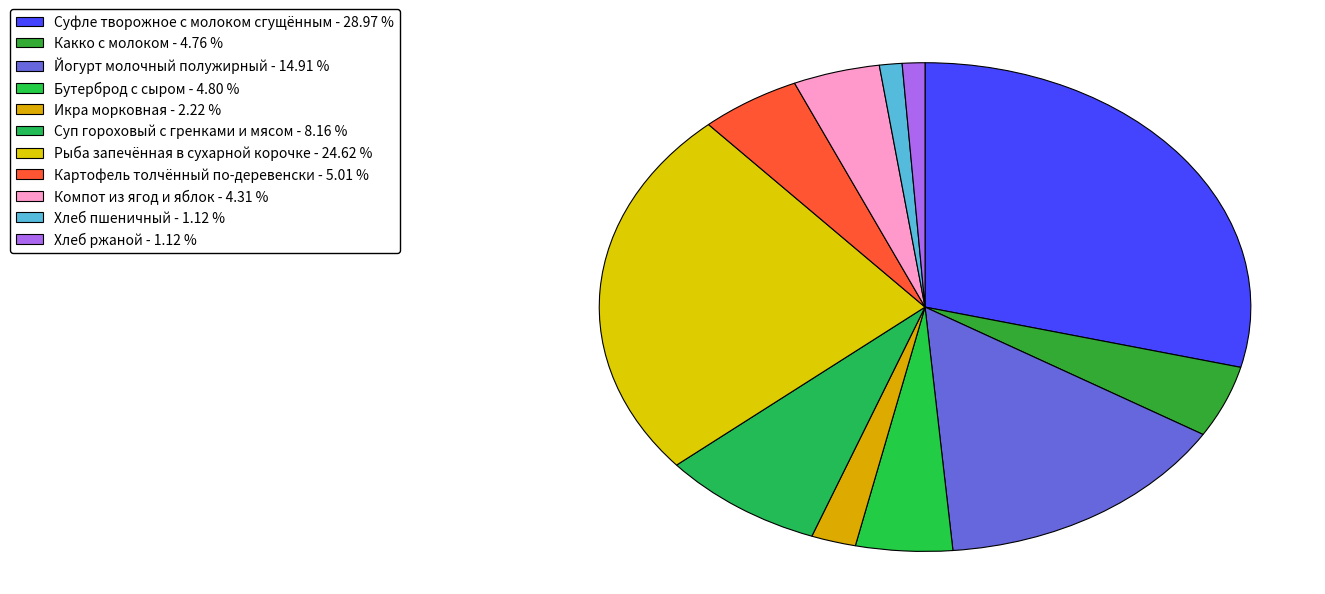

Between Компот из ягод и яблок and Суфле творожное с молоком сгущённым, which is larger?

Суфле творожное с молоком сгущённым